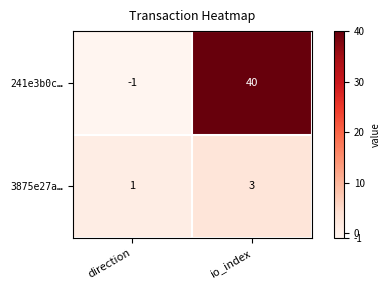

At how many categories does at least one series exceed 24?

1